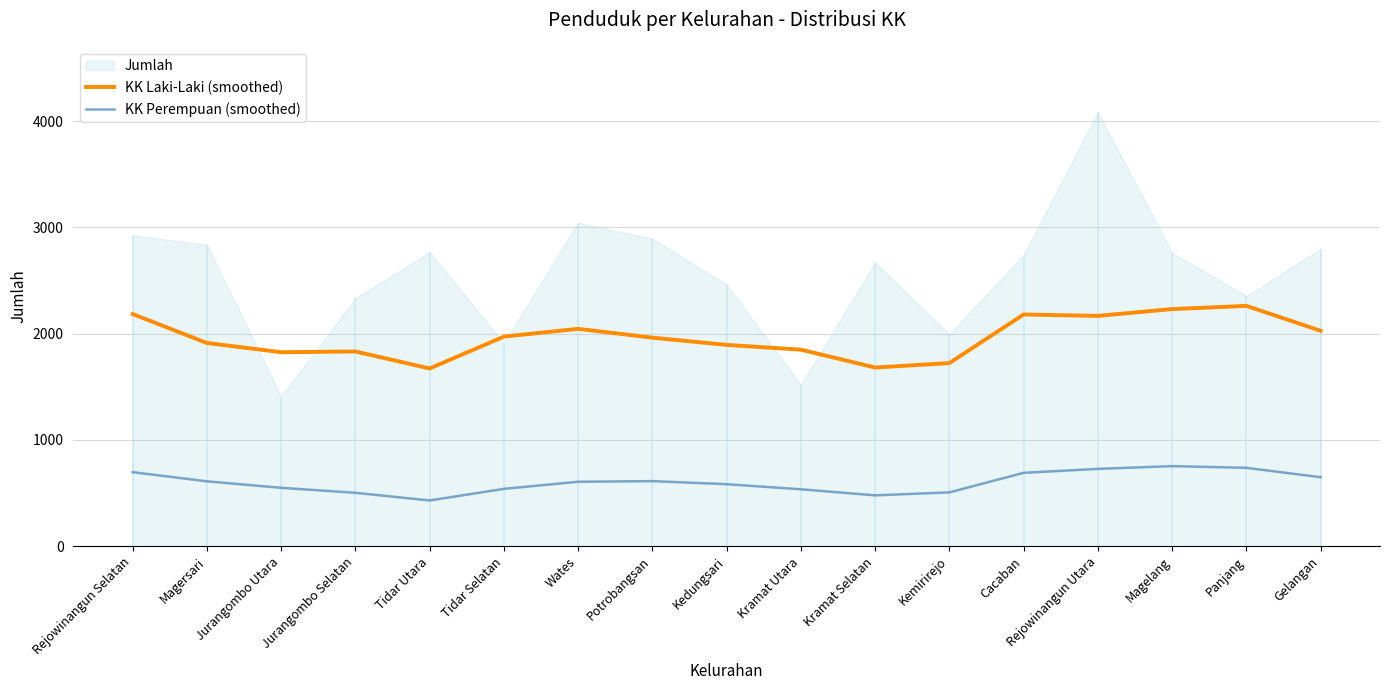

Read the KK Laki-Laki (smoothed) value at Jurangombo Utara.

1826